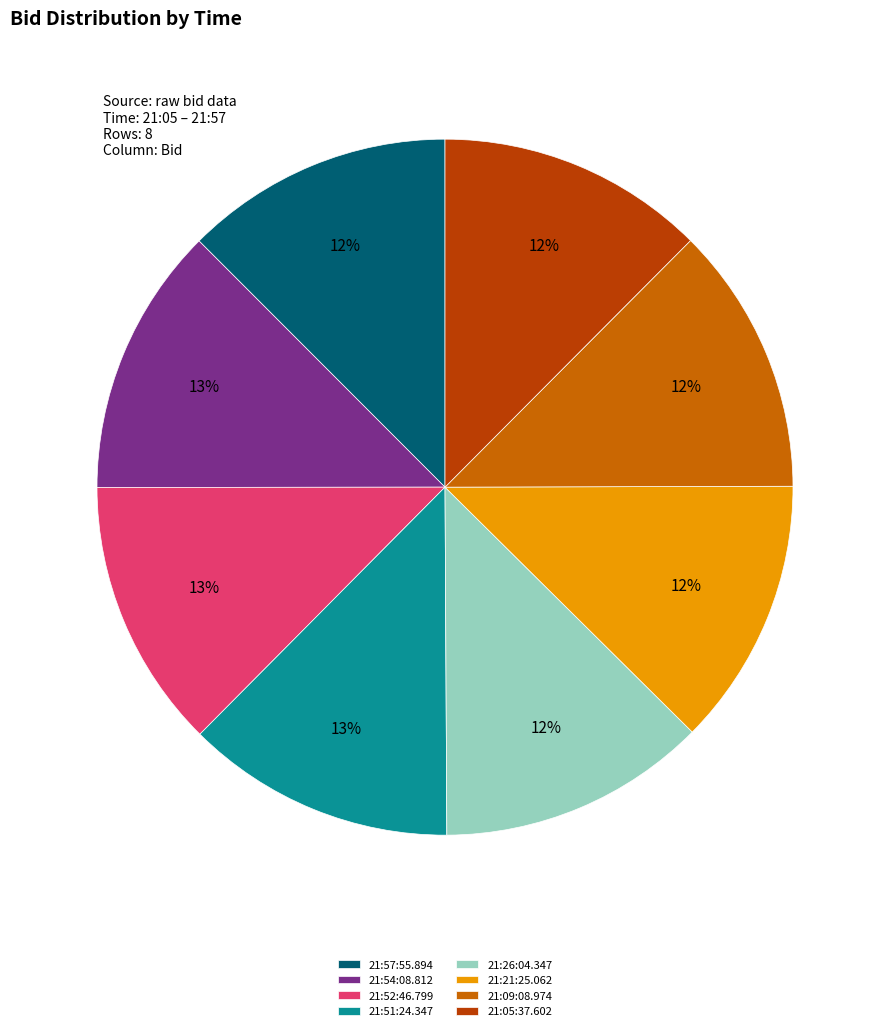

Approximately how many times larger is the value at 21:51:24.347 compared to 21:54:08.812?

1.0